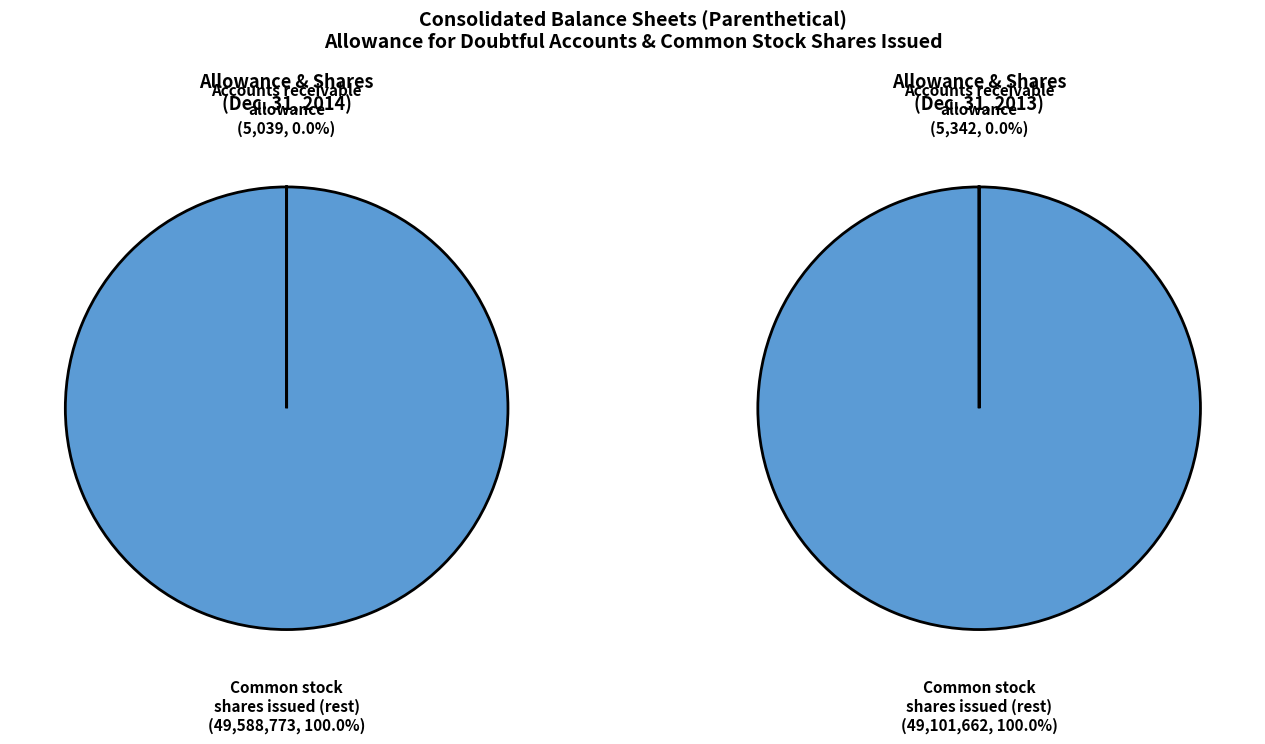

Between Accounts receivable, allowance for doubtful accounts and Common stock, shares issued, which is larger?

Common stock, shares issued